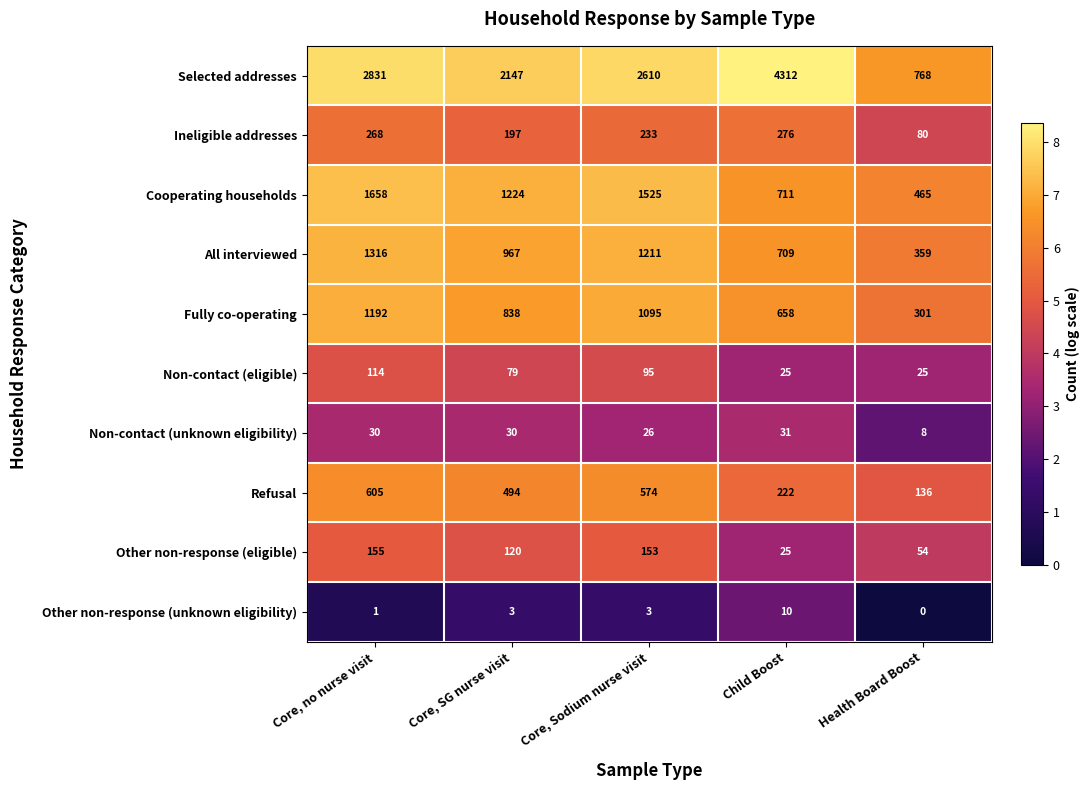

List the series in order of their peak value, highest first.

Selected addresses, Cooperating households, All interviewed, Fully co-operating, Refusal, Ineligible addresses, Other non-response (eligible), Non-contact (eligible), Non-contact (unknown eligibility), Other non-response (unknown eligibility)